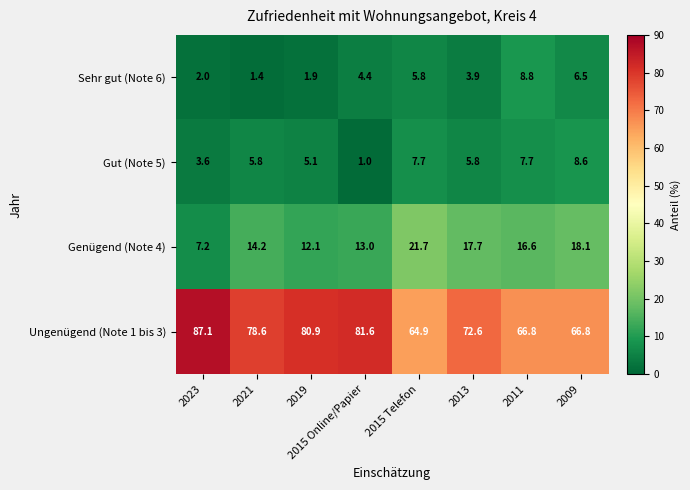

What is the sum of all Sehr gut (Note 6) values?

34.7